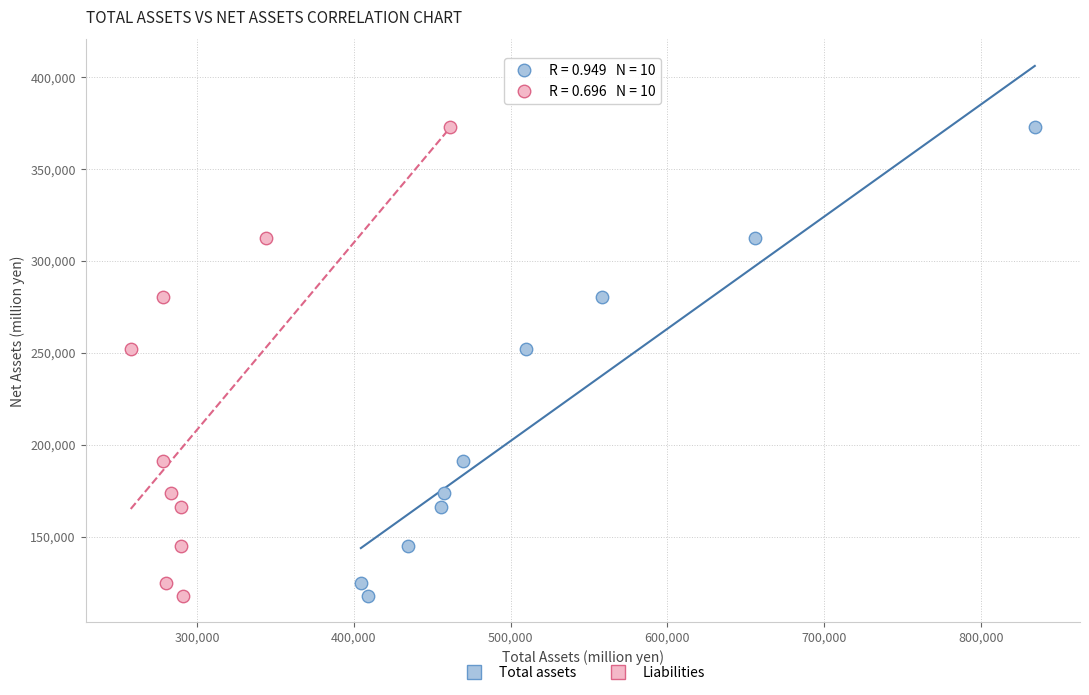

What are all the series names shown in the legend?

Total assets, Liabilities